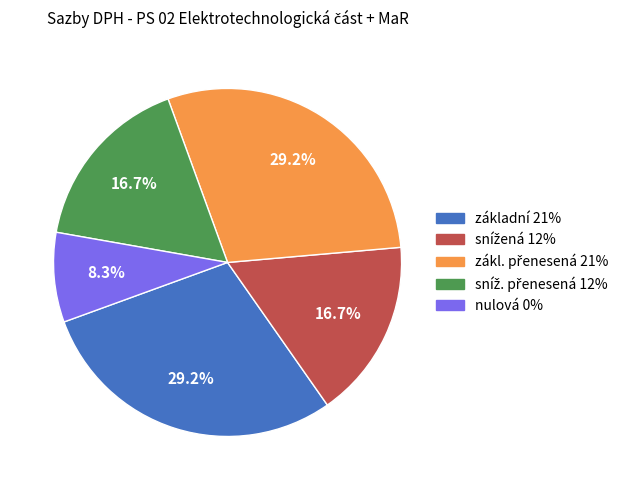

Which slice is the smallest?

nulová 0%